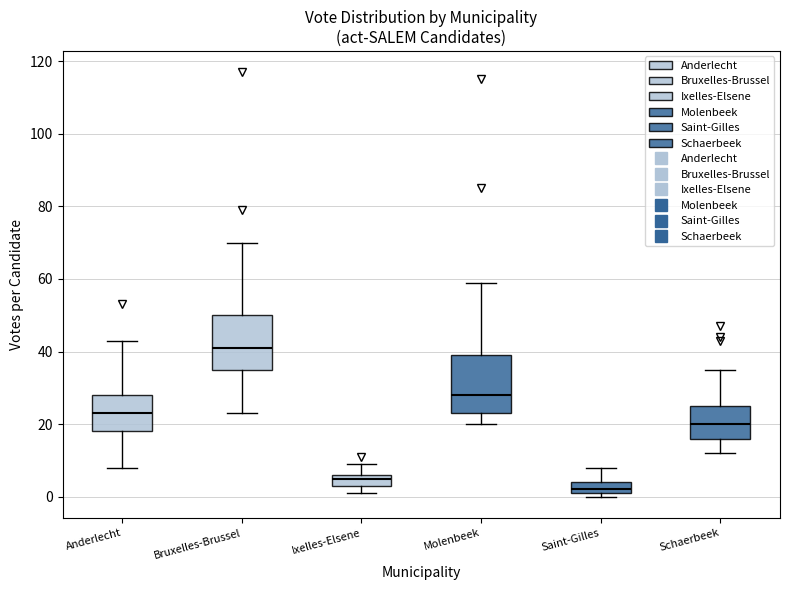

Which box has the highest median line?

Bruxelles-Brussel